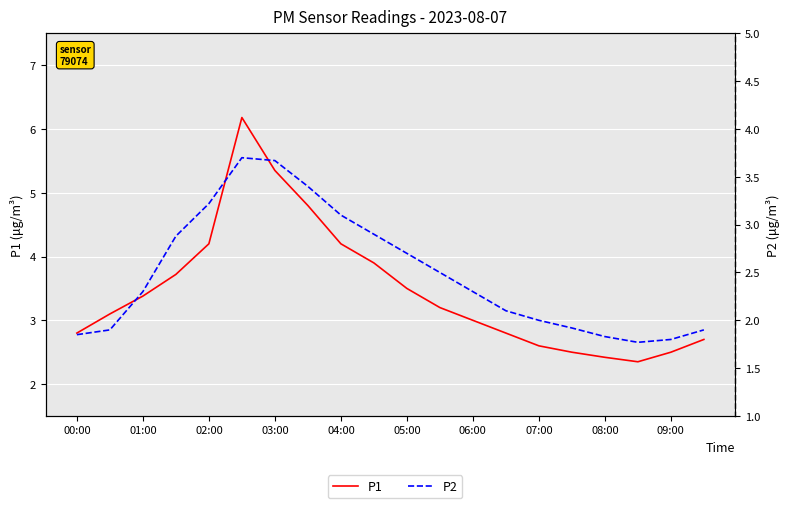

At 01:00, list the series in order from smallest to largest.

P2, P1